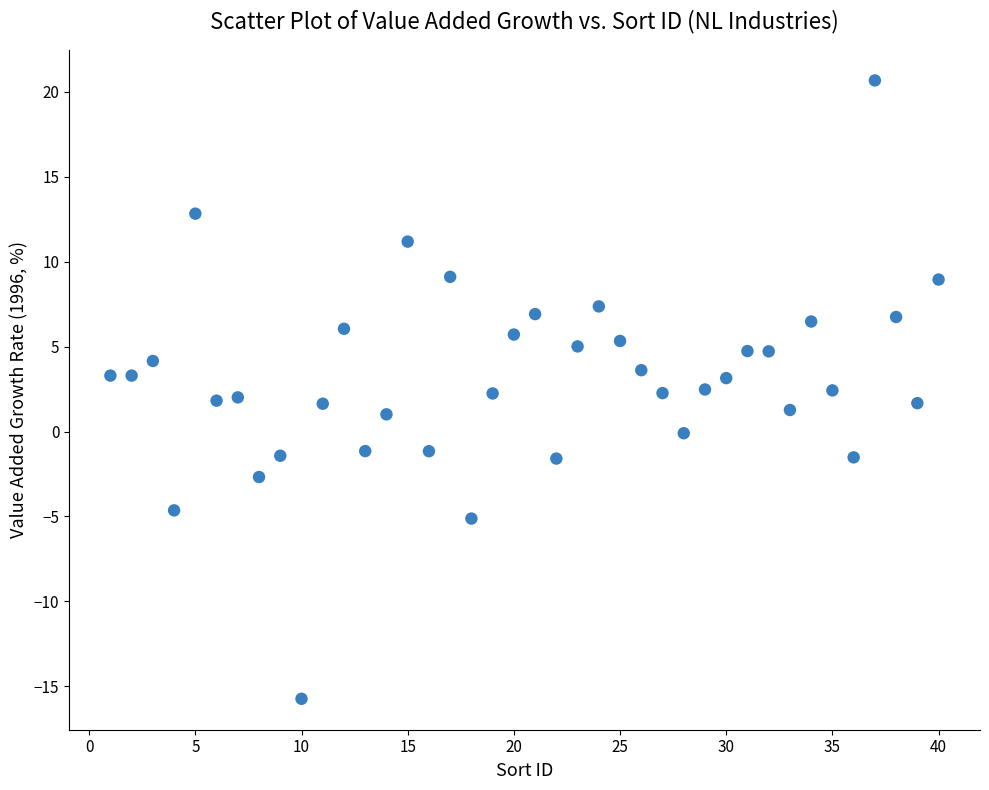

What is the range of Y values (max minus min)?

36.4